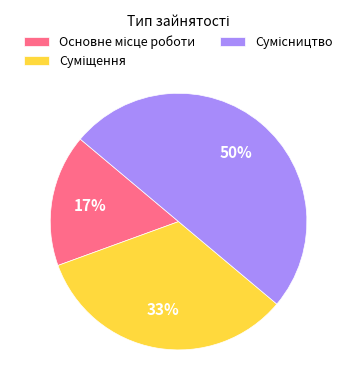

To the nearest percent, what is the average slice percentage?

33%